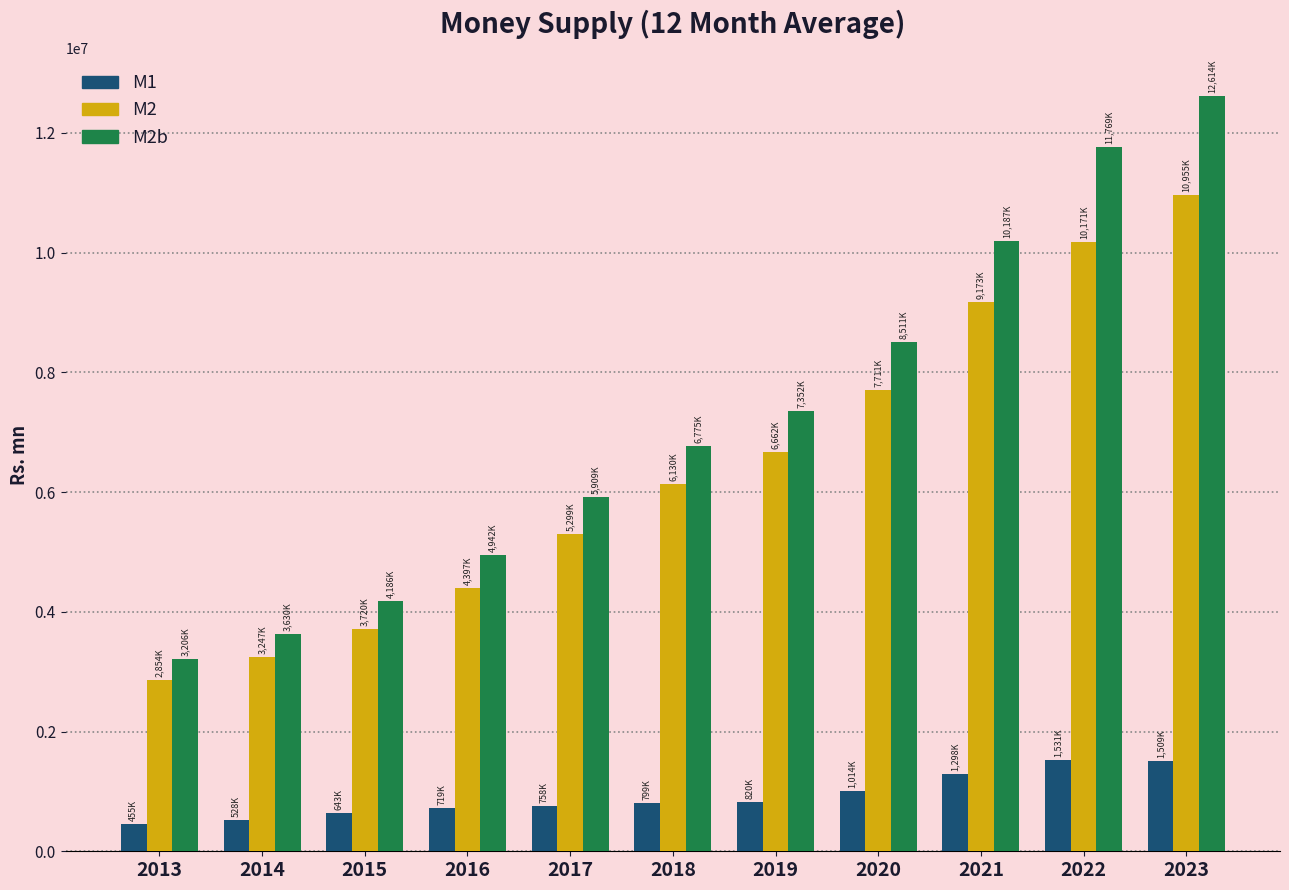

What is the sum of all M1 values?

10078400